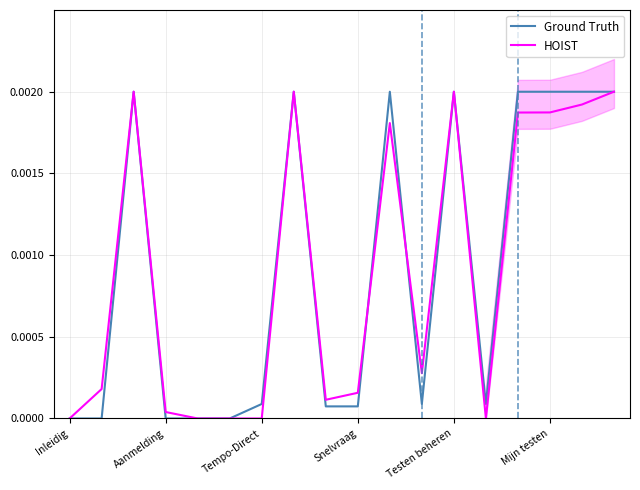

The value of HOIST at Mijn testen is 0.0. True or false?

False